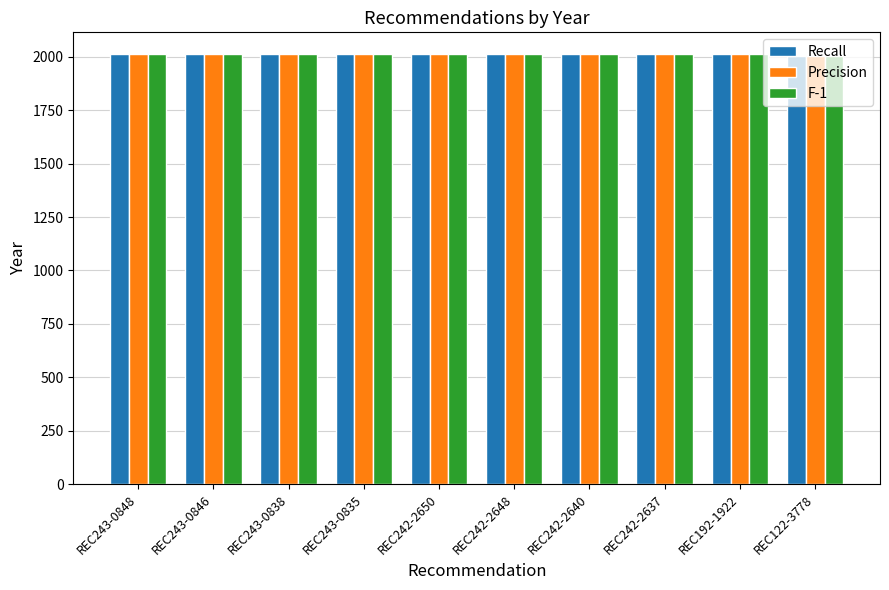

What is the total value across all series at REC122-3778?

6015